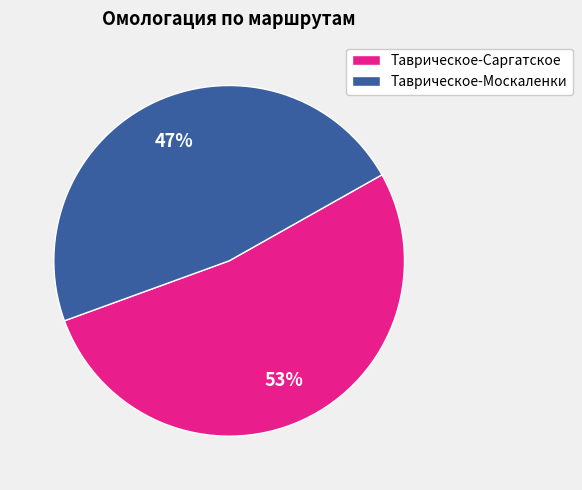

To the nearest percent, what is the combined percentage of Таврическое-Москаленки and Таврическое-Саргатское?

100%